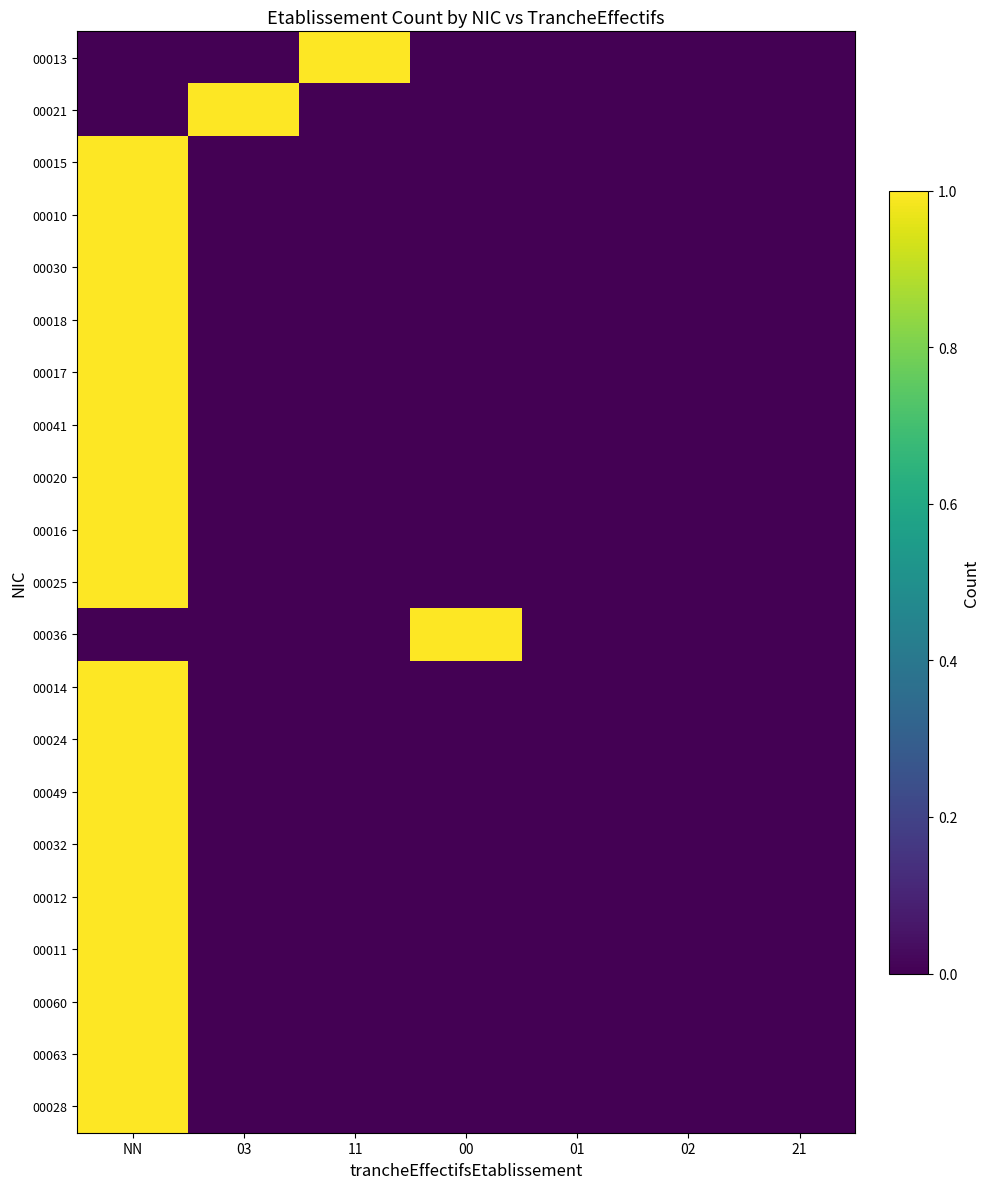

Which series changed the most between NN and 11?

00013